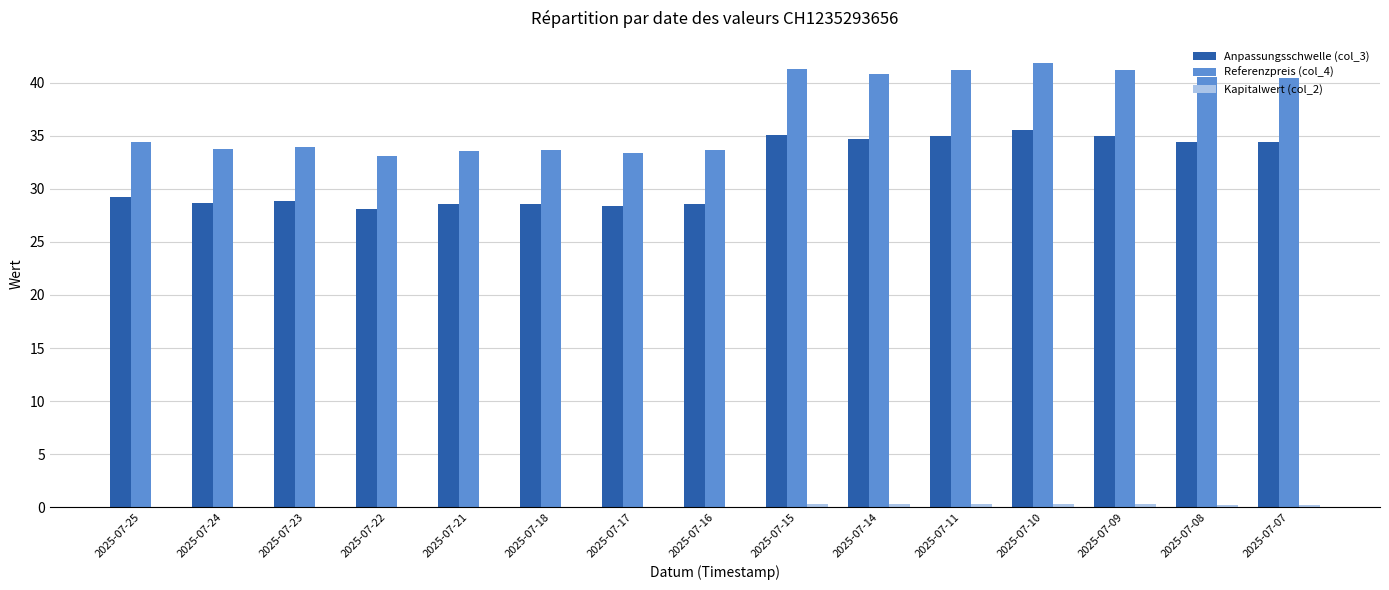

True or false: Referenzpreis (col_4) has a value of 34.0 at 2025-07-23.

True